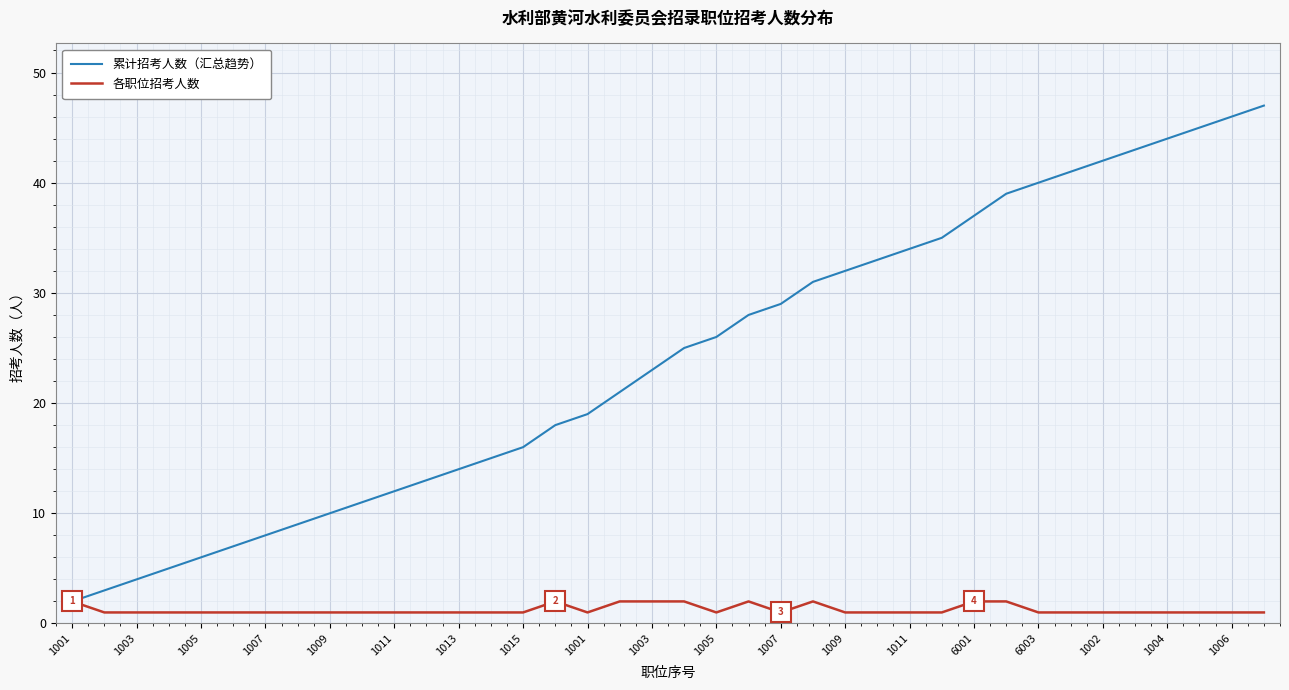

Rank the series by their average value, from lowest to highest.

各职位招考人数, 累计招考人数（汇总趋势）